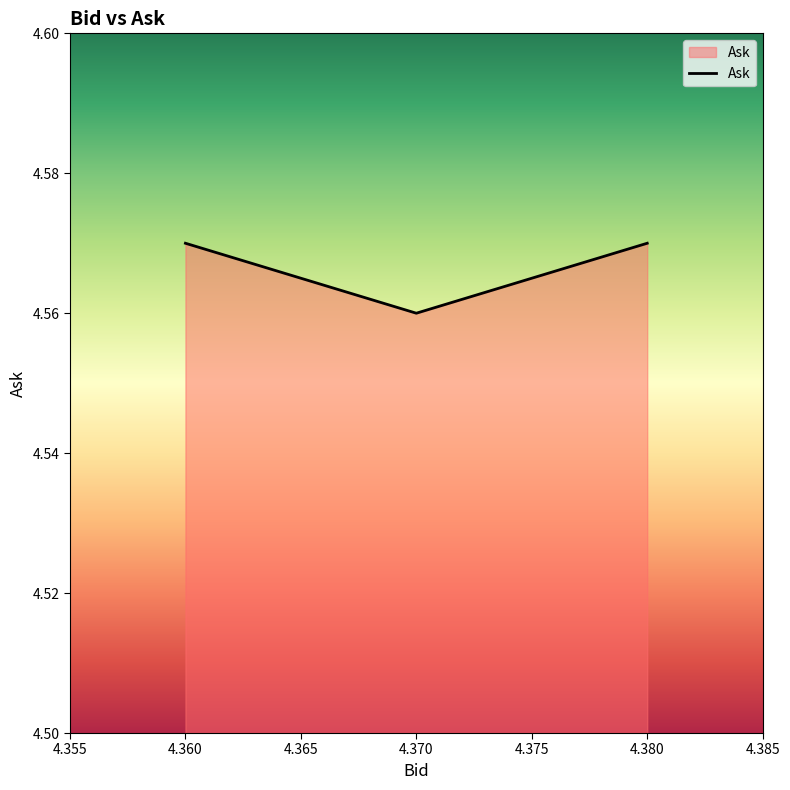

How many lines are shown in the chart?

1